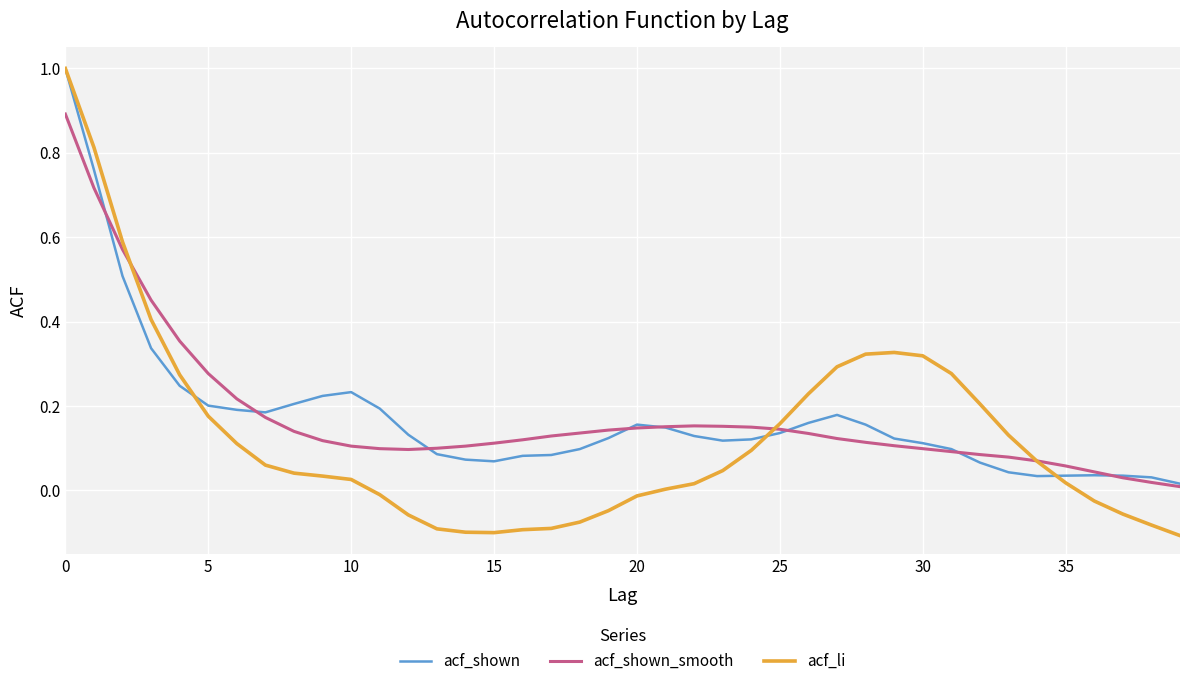

Which series has the widest spread of values?

acf_li